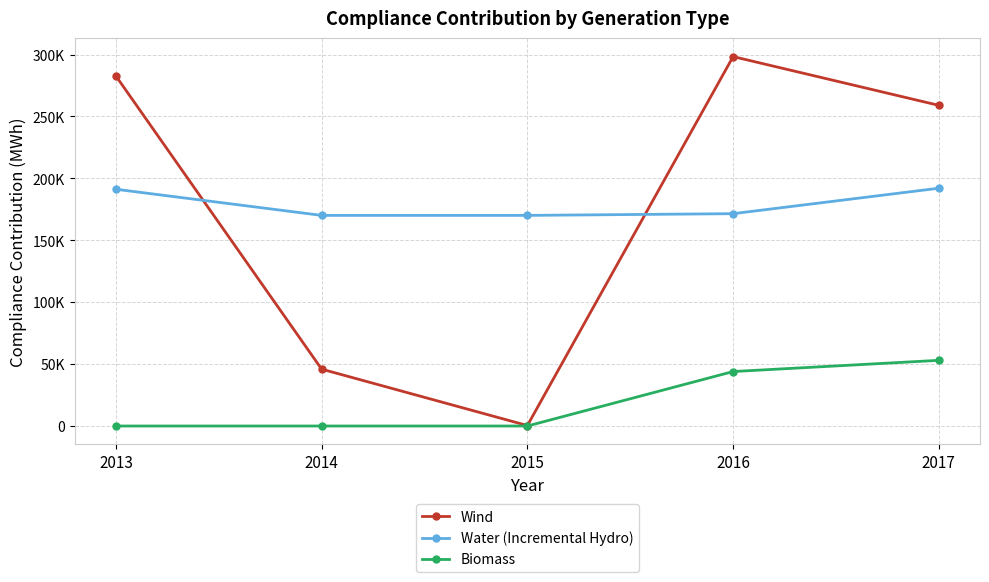

Is this an area chart (filled region under the line)?

No